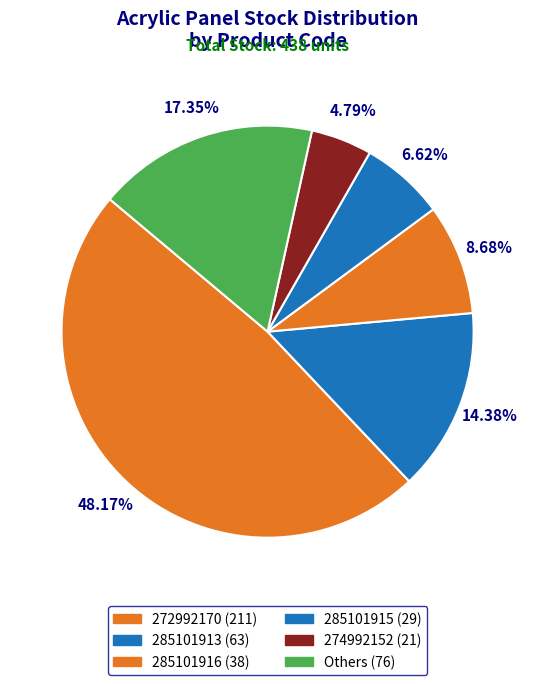

Is there any slice that represents more than half of the pie?

No